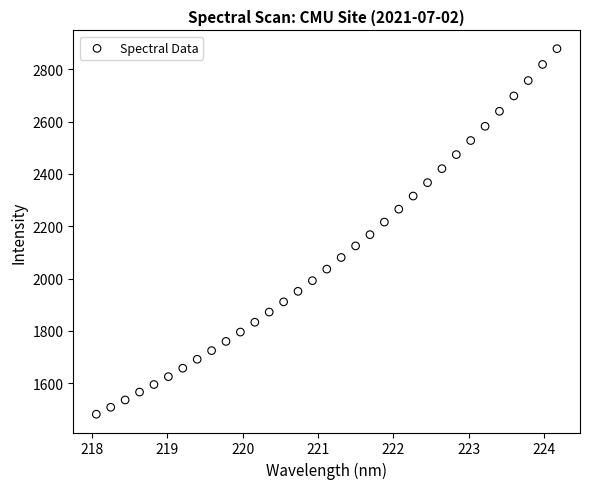

What is the range of X values (max minus min)?

6.1